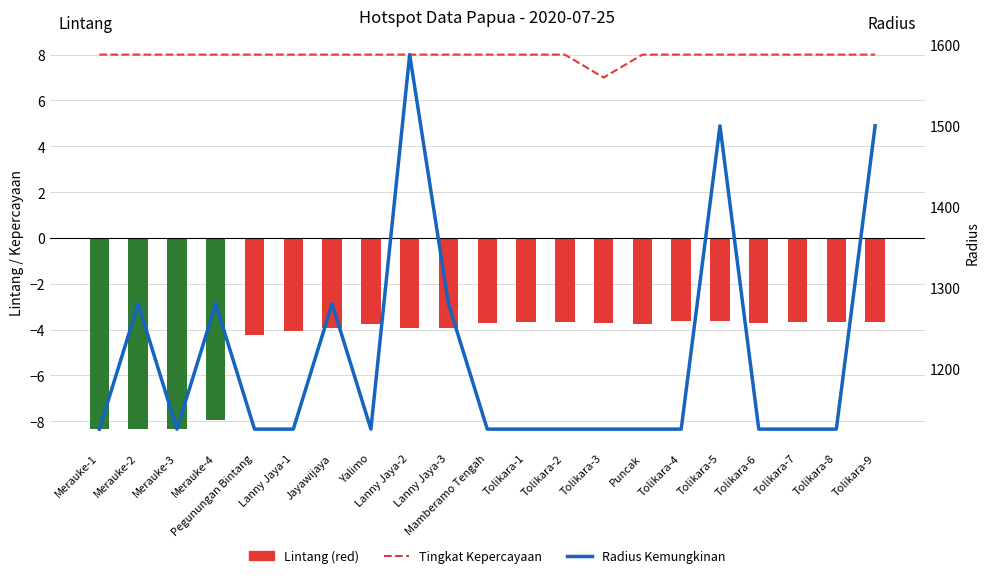

What is the label of the 4th bar from the left?

Merauke-4